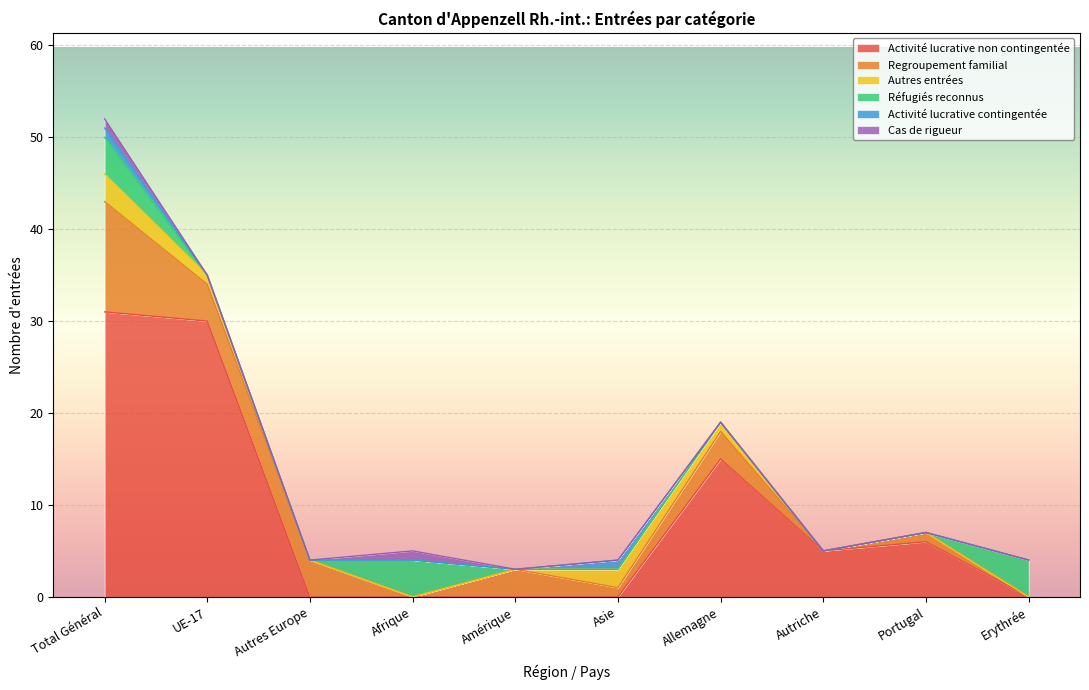

What is the maximum value shown in the chart?

31